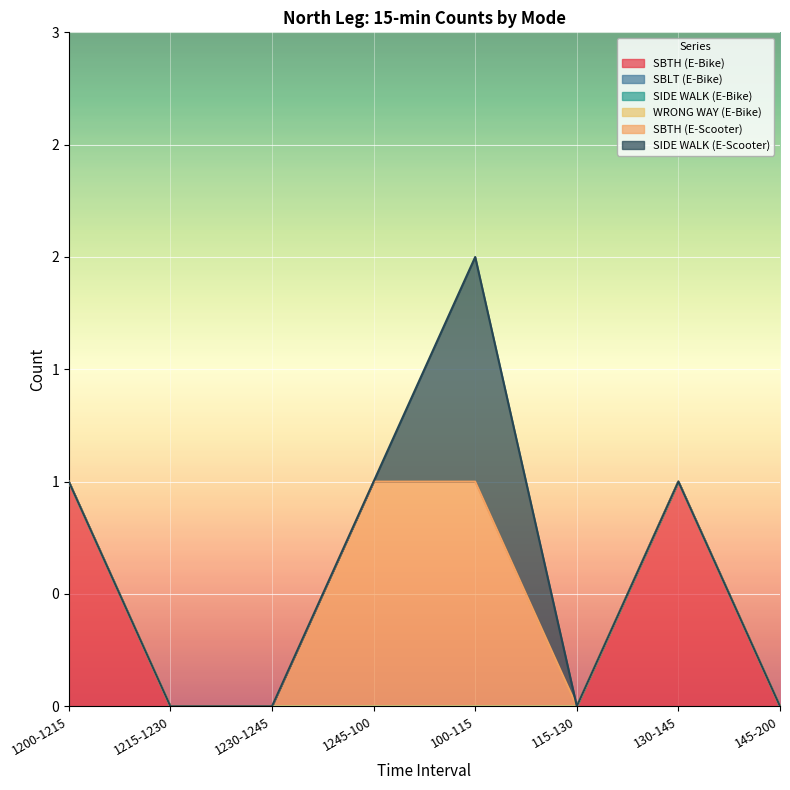

Reading left to right, what are all the values shown in this chart?

SBTH (E-Bike): 1	0	0	0	0	0	1	0
SBLT (E-Bike): 0	0	0	0	0	0	0	0
SIDE WALK (E-Bike): 0	0	0	0	0	0	0	0
WRONG WAY (E-Bike): 0	0	0	0	0	0	0	0
SBTH (E-Scooter): 0	0	0	1	1	0	0	0
SIDE WALK (E-Scooter): 0	0	0	0	1	0	0	0